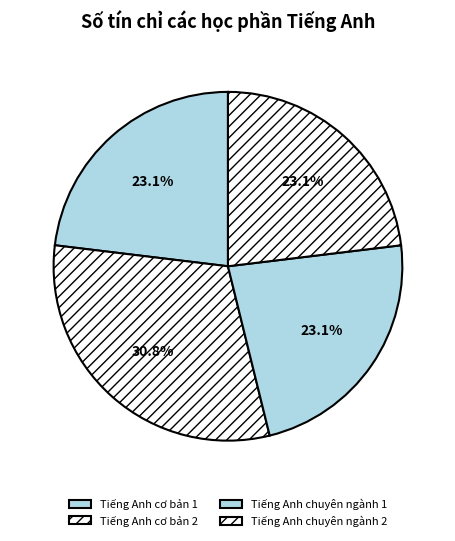

Is Tiếng Anh cơ bản 2 the majority of the pie?

No